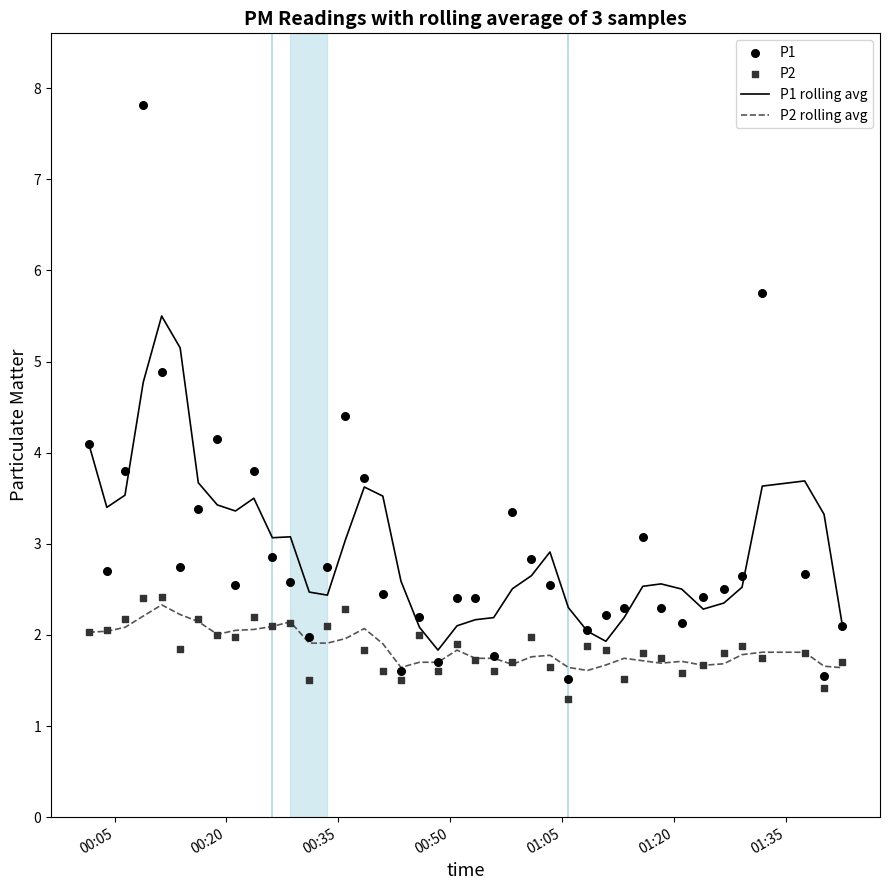

At how many categories does at least one series exceed 7?

1